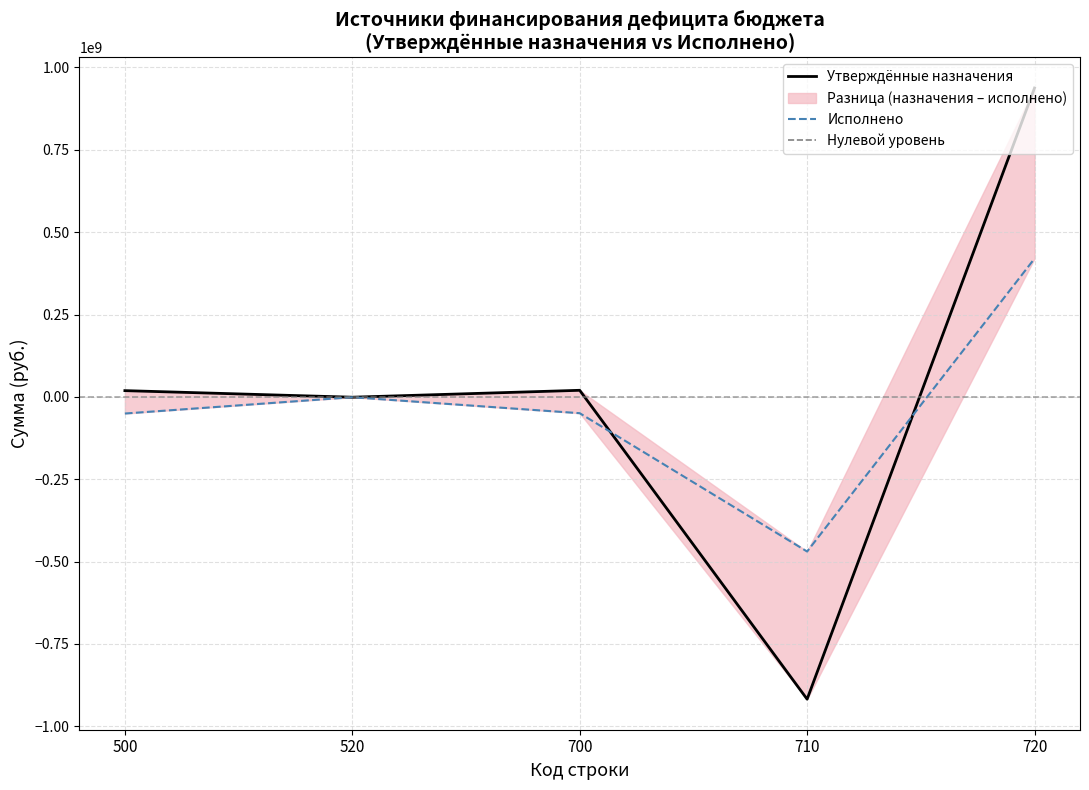

What is the sum of all Исполнено values?

-150513083.8